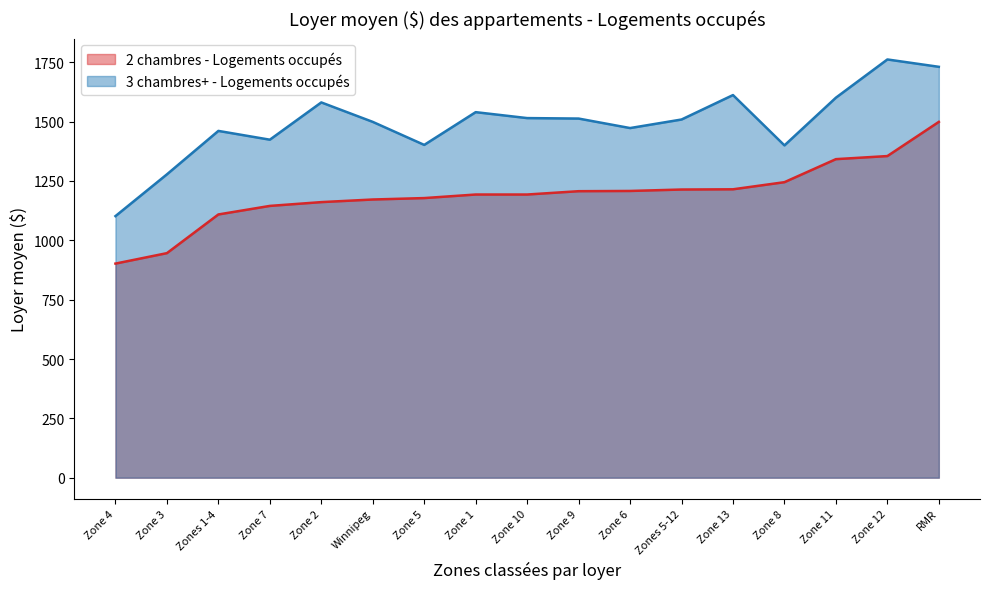

Reading left to right, list all the values displayed in this chart.

2 chambres - Logements occupés: Zone 1=1193	Zone 2=1161	Zone 3=946	Zone 4=902	Zones 1-4=1109	Zone 5=1178	Zone 6=1208	Zone 7=1145	Zone 8=1245	Zone 9=1207	Zone 10=1193	Zone 11=1342	Zone 12=1355	Zones 5-12=1214	Zone 13=1215	Winnipeg=1172	RMR=1499
3 chambres+ - Logements occupés: Zone 1=1540	Zone 2=1581	Zone 3=1278	Zone 4=1102	Zones 1-4=1461	Zone 5=1402	Zone 6=1473	Zone 7=1424	Zone 8=1400	Zone 9=1513	Zone 10=1515	Zone 11=1601	Zone 12=1762	Zones 5-12=1509	Zone 13=1612	Winnipeg=1499	RMR=1731